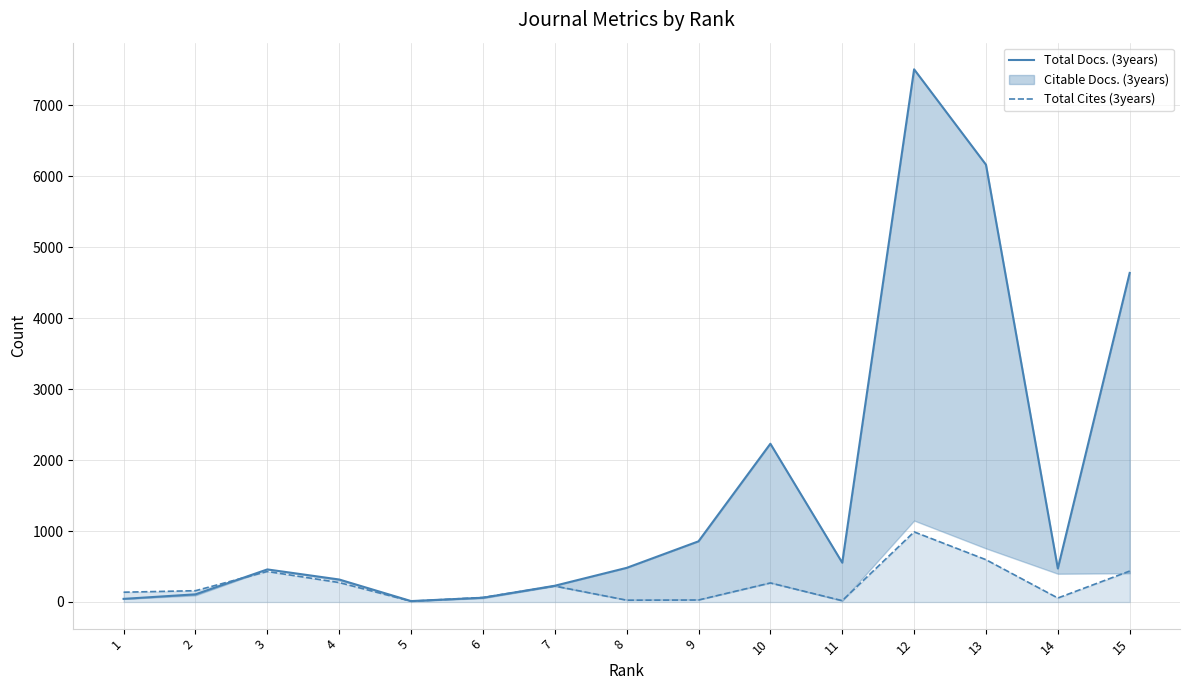

Which category has the highest value across all series?

12